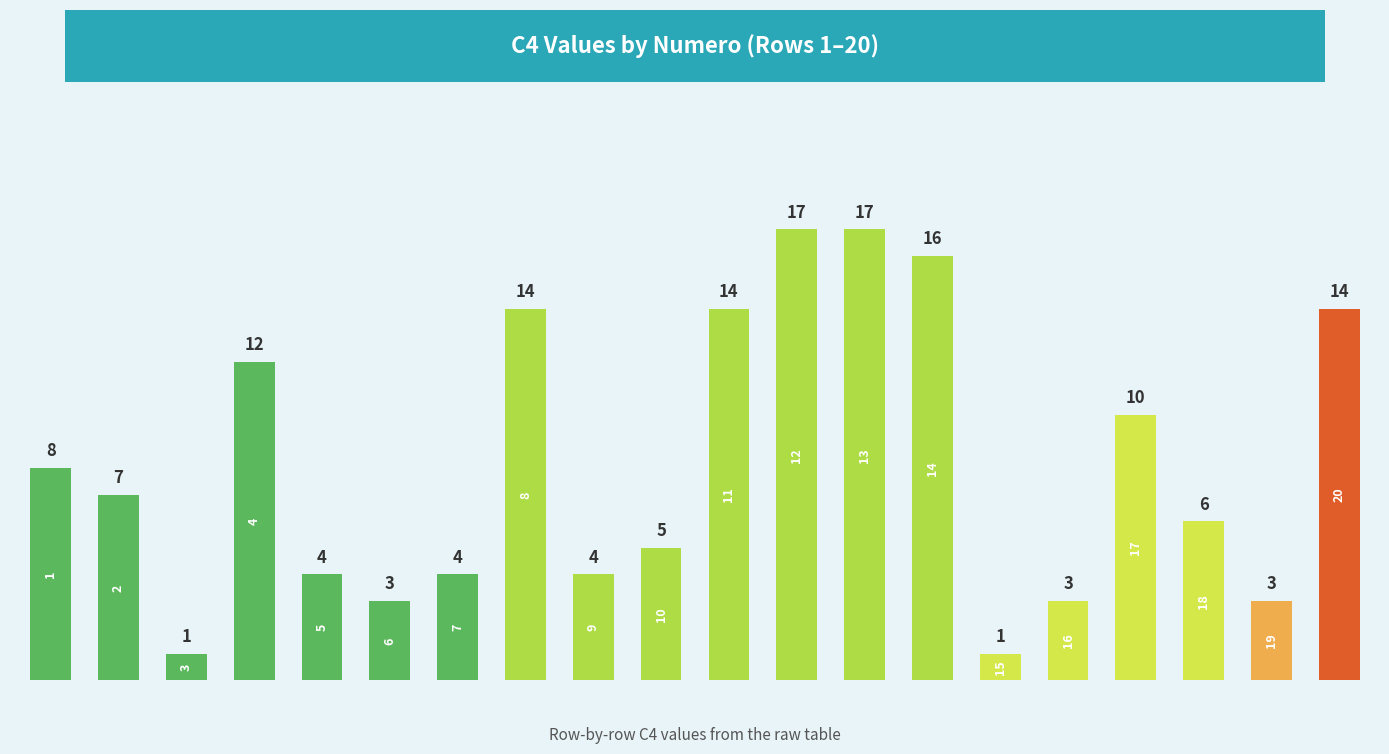

How many categories are shown in the chart?

20